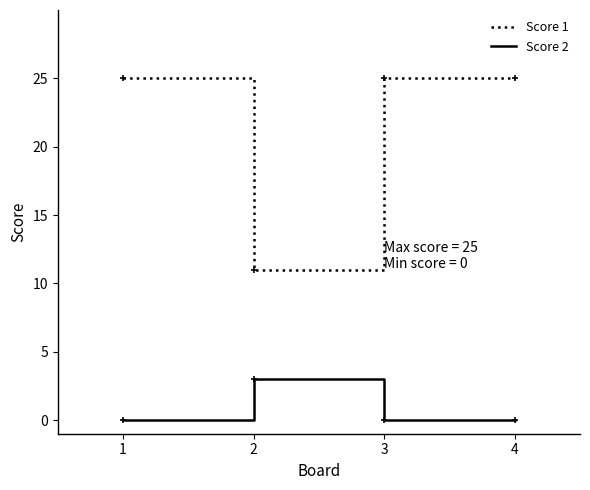

What are all the series names shown in the legend?

Score 1, Score 2